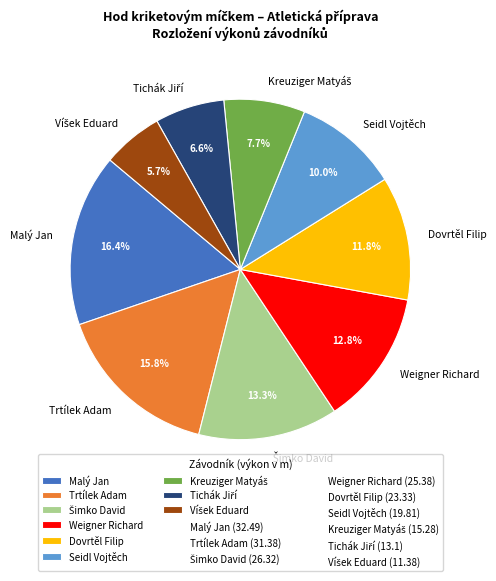

How many segments does this pie chart have?

9